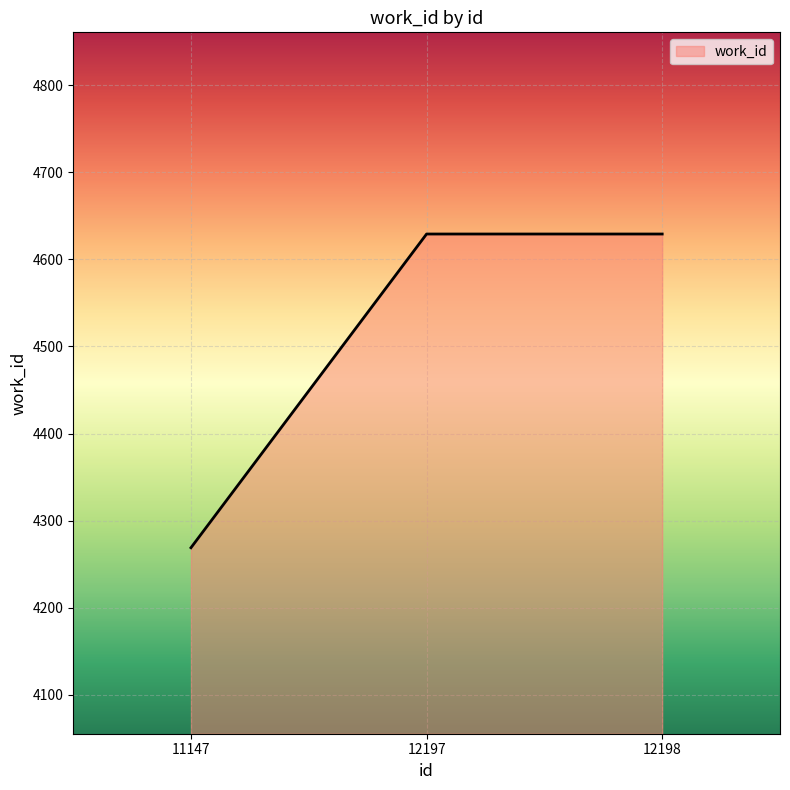

What is the minimum value shown in the chart?

4269